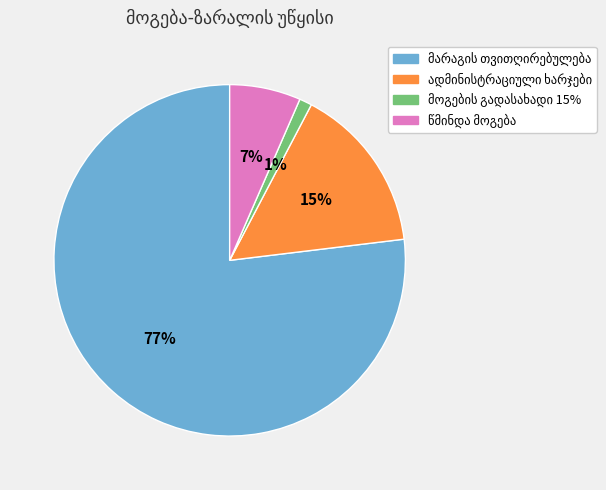

To the nearest percent, what is the average slice percentage?

25%